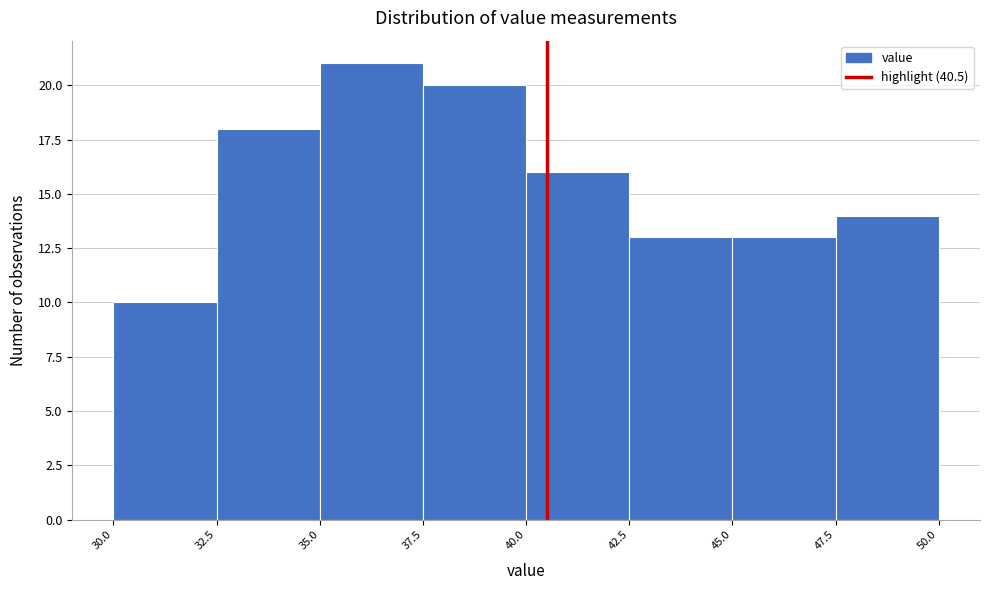

Reading left to right, list every bar in this chart as the range it spans on the x-axis followed by its height. The values are not printed on the chart, so give them approximately, as read against the axis.

30.0 to 32.5: 10
32.5 to 35.0: 18
35.0 to 37.5: 21
37.5 to 40.0: 20
40.0 to 42.5: 16
42.5 to 45.0: 13
45.0 to 47.5: 13
47.5 to 50.0: 14